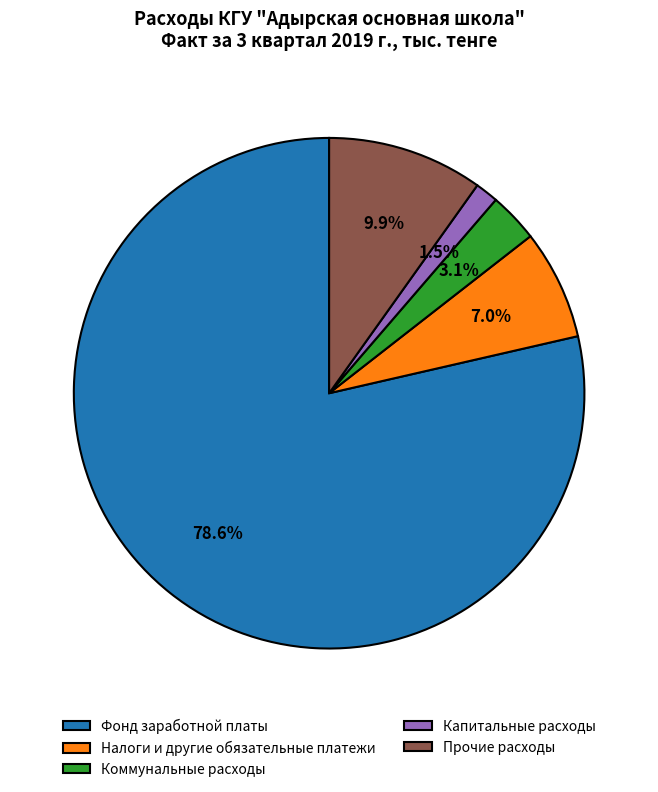

Which category has the smallest portion of the pie?

Капитальные расходы